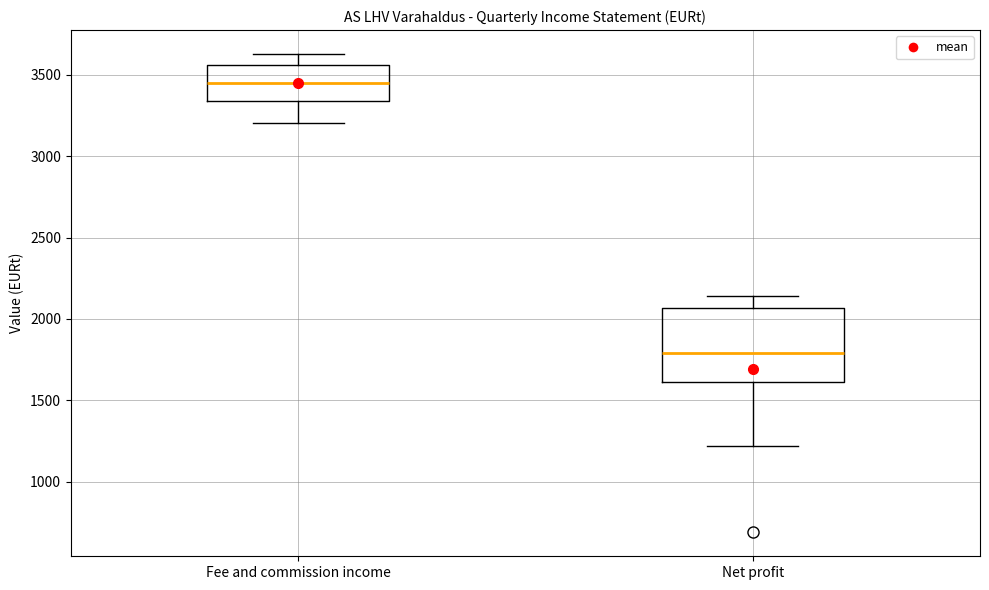

Reading left to right, transcribe this box plot: for each box, give where its median line is, the range the box spans, and where its two whiskers end, as read against the y-axis. The values are not printed on the chart, so give them approximately, as read against the axis.

Fee and commission income: median 3450, box 3350 to 3550, whiskers 3200 to 3650
Net profit: median 1800, box 1600 to 2050, whiskers 1200 to 2150